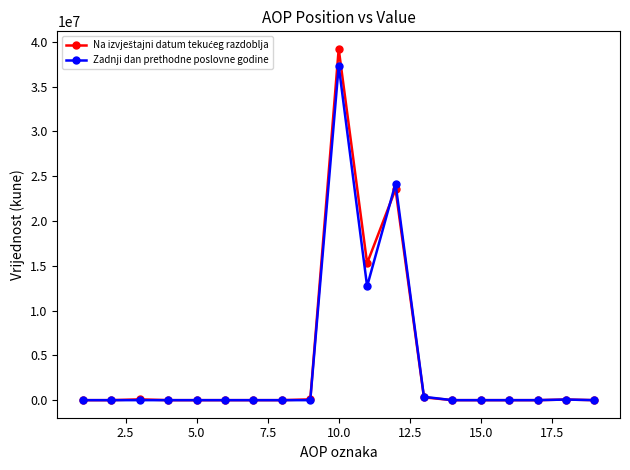

What is the greatest value displayed?

39200272